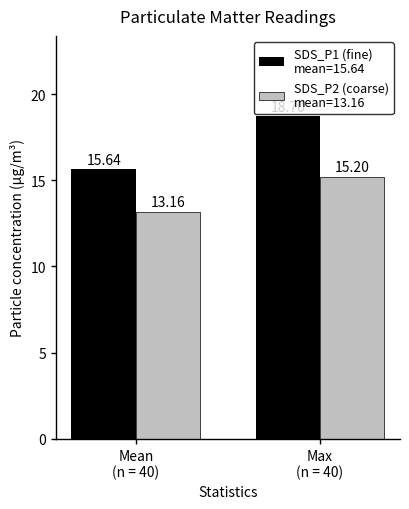

How many categories are shown in the chart?

2